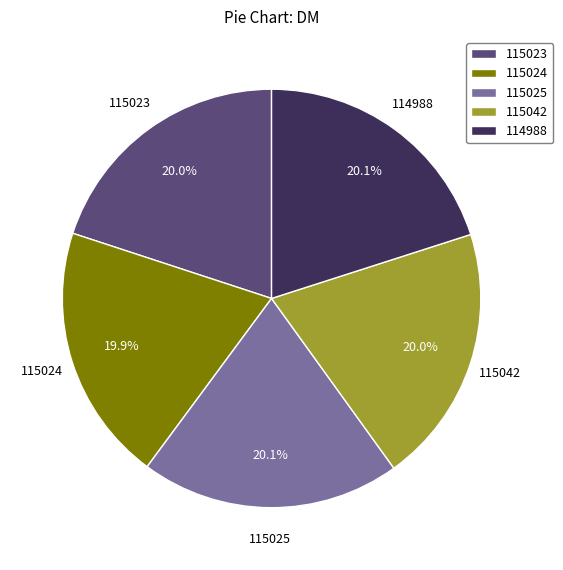

What is the ratio of the value at 115023 to the value at 115025?

1.0